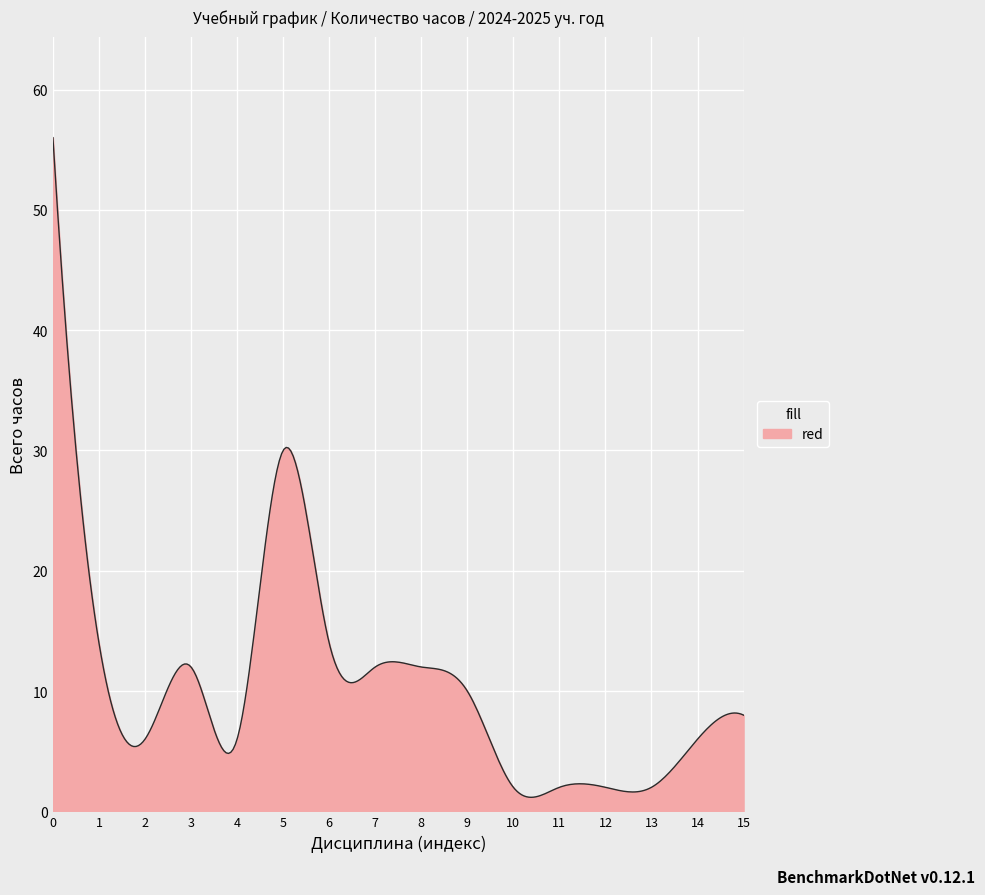

What is the difference between the maximum and minimum values?

54.8